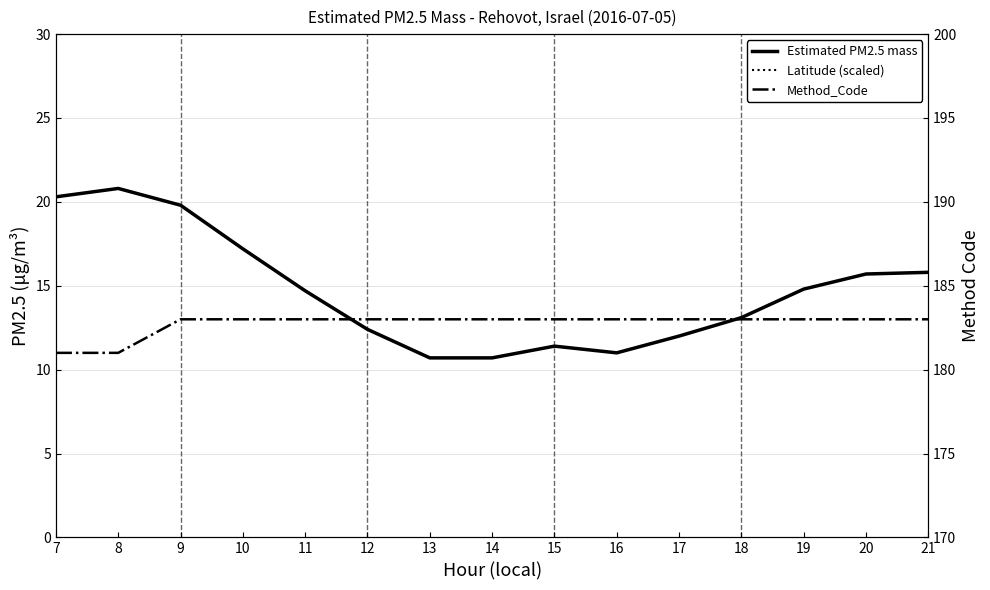

Reading left to right, extract all data points from this chart.

Estimated PM2.5 mass: 7=20.3	8=20.8	9=19.8	10=17.2	11=14.7	12=12.4	13=10.7	14=10.7	15=11.4	16=11.0	17=12.0	18=13.1	19=14.8	20=15.7	21=15.8
Latitude (scaled): 7=40.7	8=40.7	9=40.7	10=40.7	11=40.7	12=40.7	13=40.7	14=40.7	15=40.7	16=40.7	17=40.7	18=40.7	19=40.7	20=40.7	21=40.7
Method_Code: 7=181.0	8=181.0	9=183.0	10=183.0	11=183.0	12=183.0	13=183.0	14=183.0	15=183.0	16=183.0	17=183.0	18=183.0	19=183.0	20=183.0	21=183.0